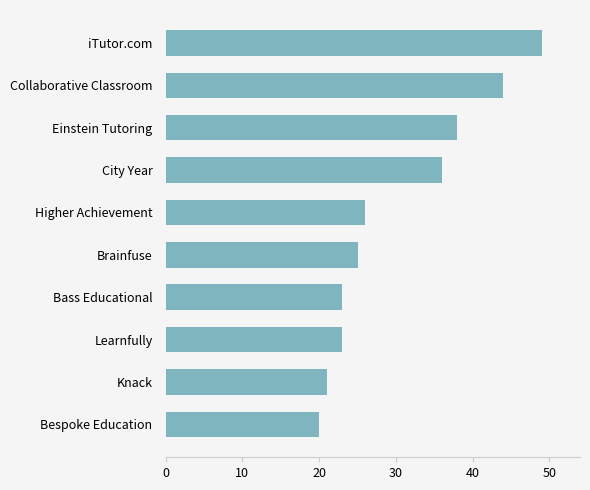

Reading top to bottom, transcribe all the data shown in this chart.

iTutor.com=49	Collaborative Classroom=44	Einstein Tutoring=38	City Year=36	Higher Achievement=26	Brainfuse=25	Bass Educational=23	Learnfully=23	Knack=21	Bespoke Education=20